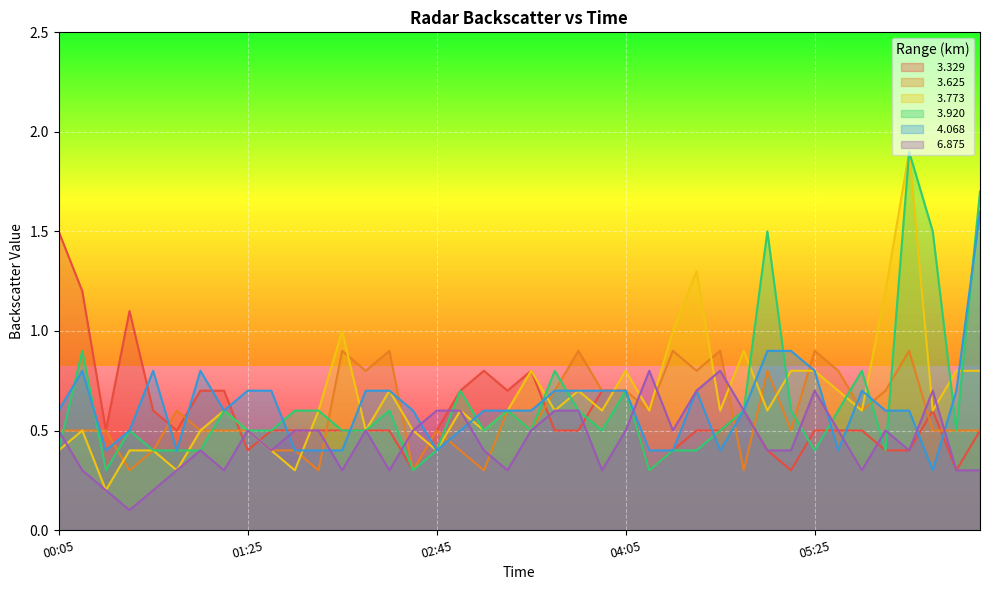

The   6.875 series shows 0.3 at 2007/09/26 03:15. True or false?

True